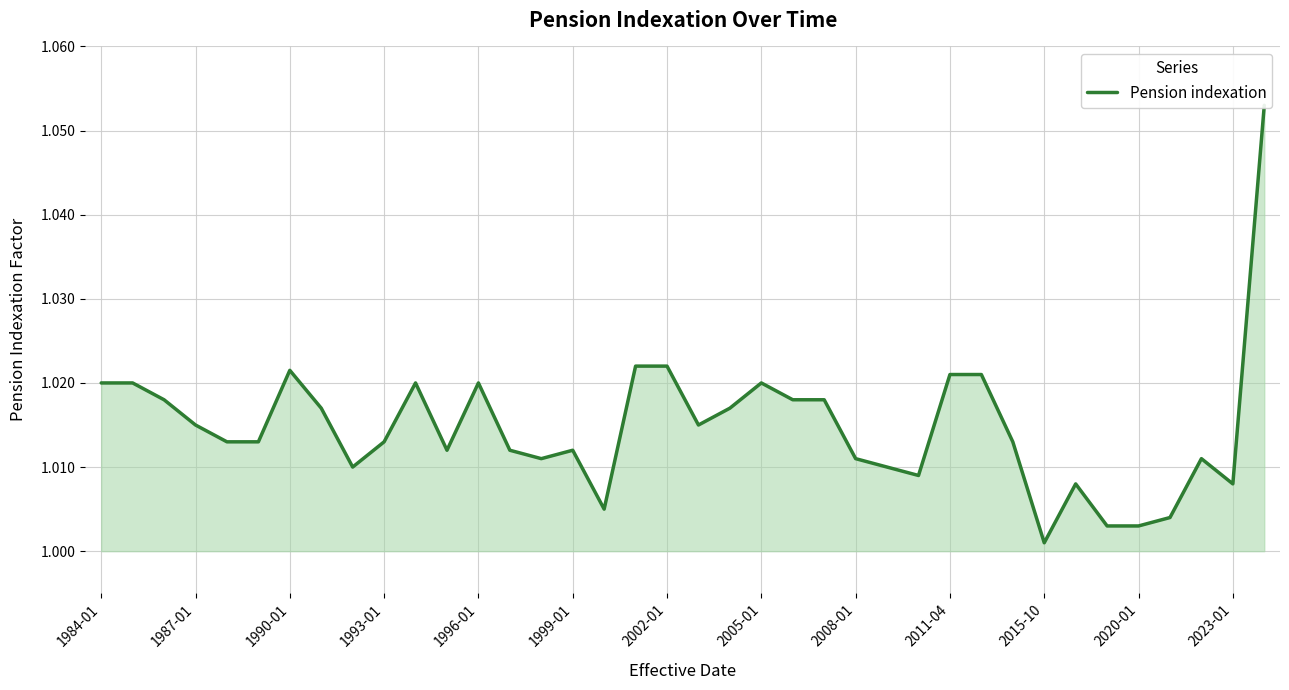

Rank the categories by value from lowest to highest.

30, 32, 33, 34, 16, 31, 36, 26, 2008-01, 25, 14, 24, 35, 2020-01, 13, 15, 1996-01, 1999-01, 2011-04, 29, 1993-01, 19, 2005-01, 20, 1990-01, 22, 23, 1984-01, 1987-01, 2015-10, 2023-01, 21, 27, 28, 2002-01, 17, 18, 37